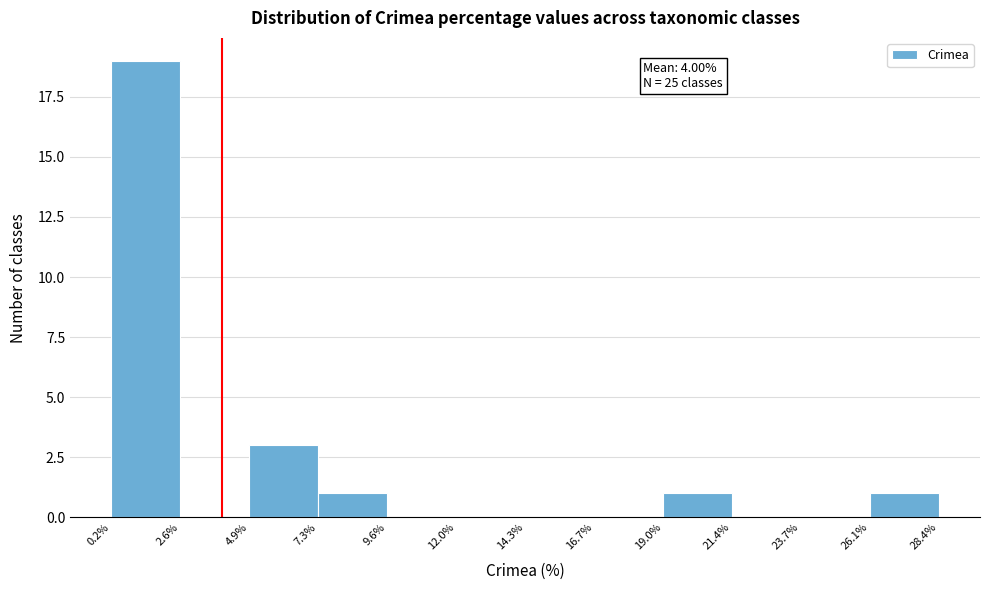

Over which range of the x-axis is the bar tallest?

0.2% to 2.6%